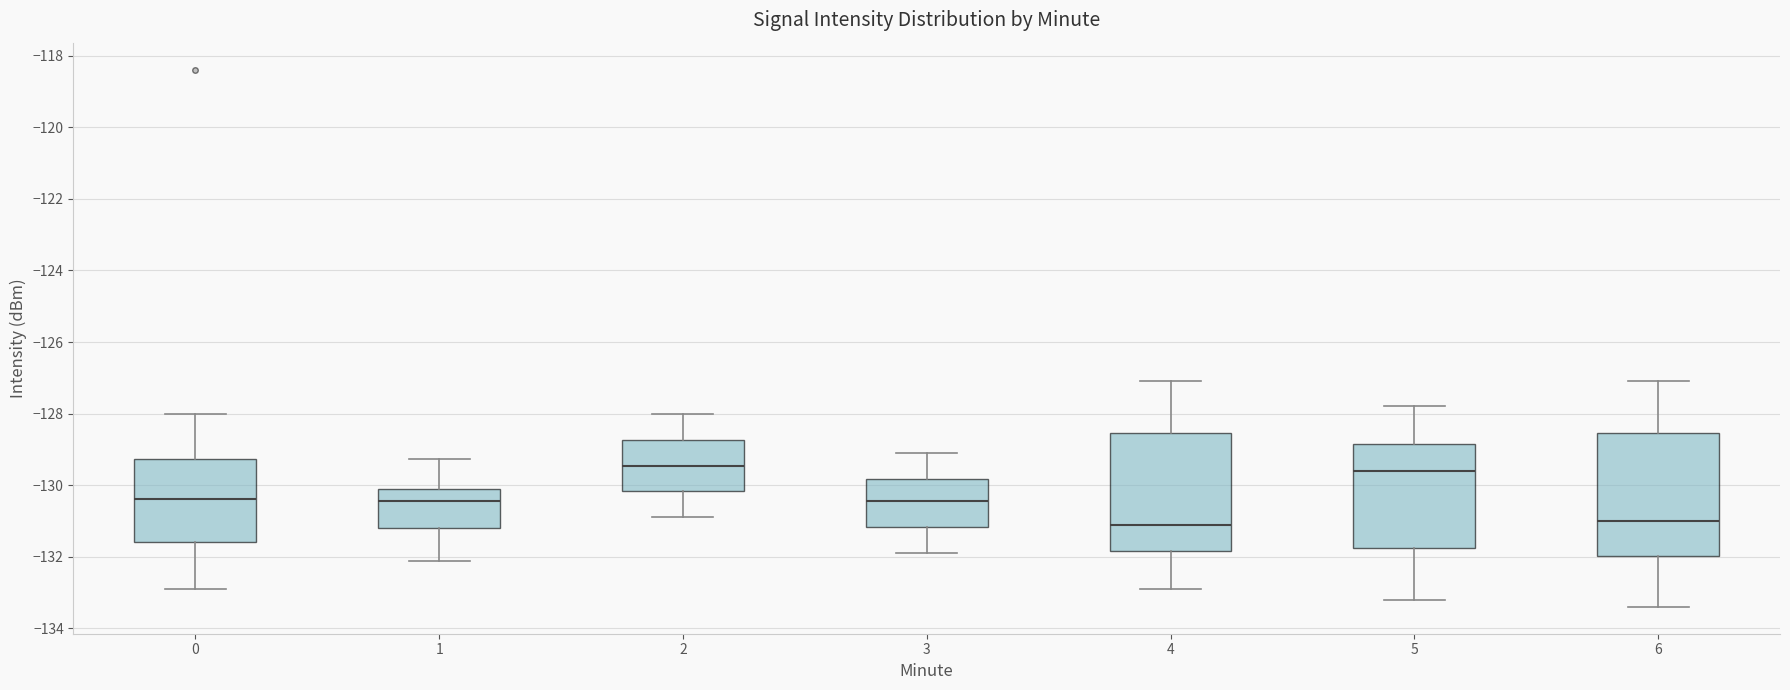

Reading left to right, read every box against the y-axis: the position of its median line, the range the box covers, and the ends of its whiskers. The values are not printed on the chart, so give them approximately, as read against the axis.

0: median -130.4, box -131.6 to -129.2, whiskers -133.0 to -128.0
1: median -130.4, box -131.2 to -130.2, whiskers -132.2 to -129.2
2: median -129.4, box -130.2 to -128.8, whiskers -130.8 to -128.0
3: median -130.4, box -131.2 to -129.8, whiskers -131.8 to -129.0
4: median -131.0, box -131.8 to -128.6, whiskers -132.8 to -127.0
5: median -129.6, box -131.8 to -128.8, whiskers -133.2 to -127.8
6: median -131.0, box -132.0 to -128.6, whiskers -133.4 to -127.0